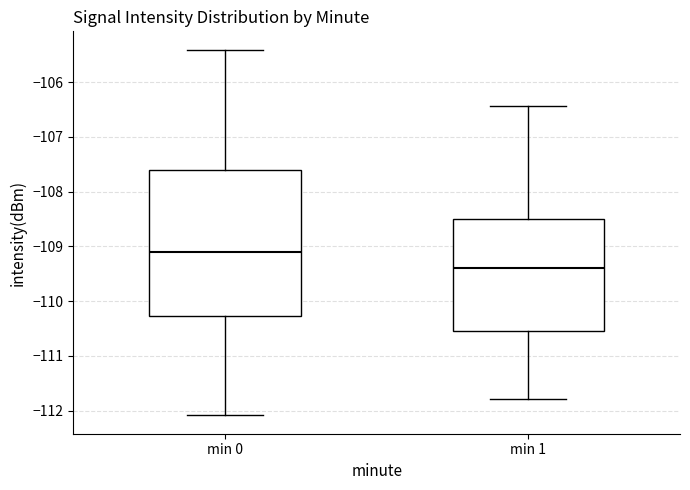

Comparing the boxes themselves (not the whiskers), which one is the tallest?

min 0